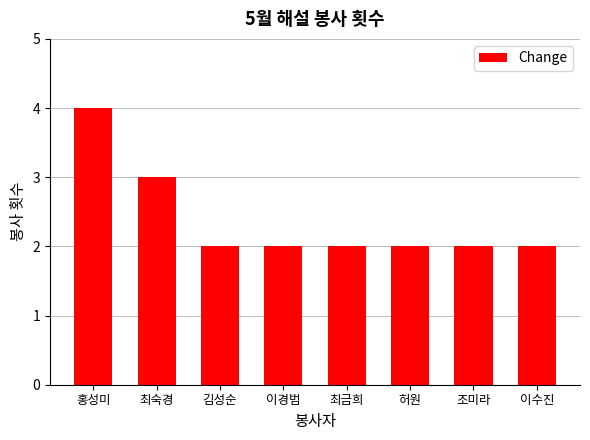

How many data points does each series have?

8